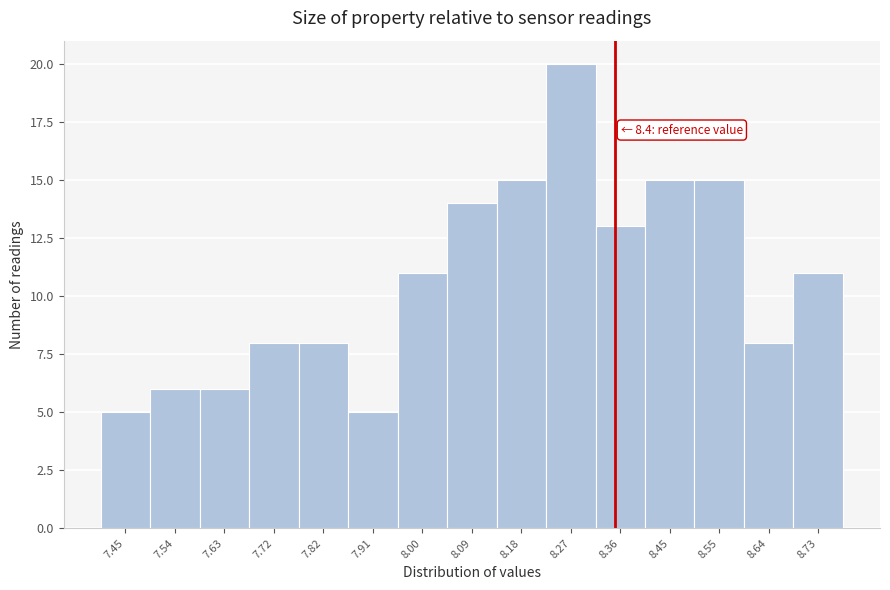

Reading right to left, extract all data points from this chart.

11	8	15	15	13	20	15	14	11	5	8	8	6	6	5